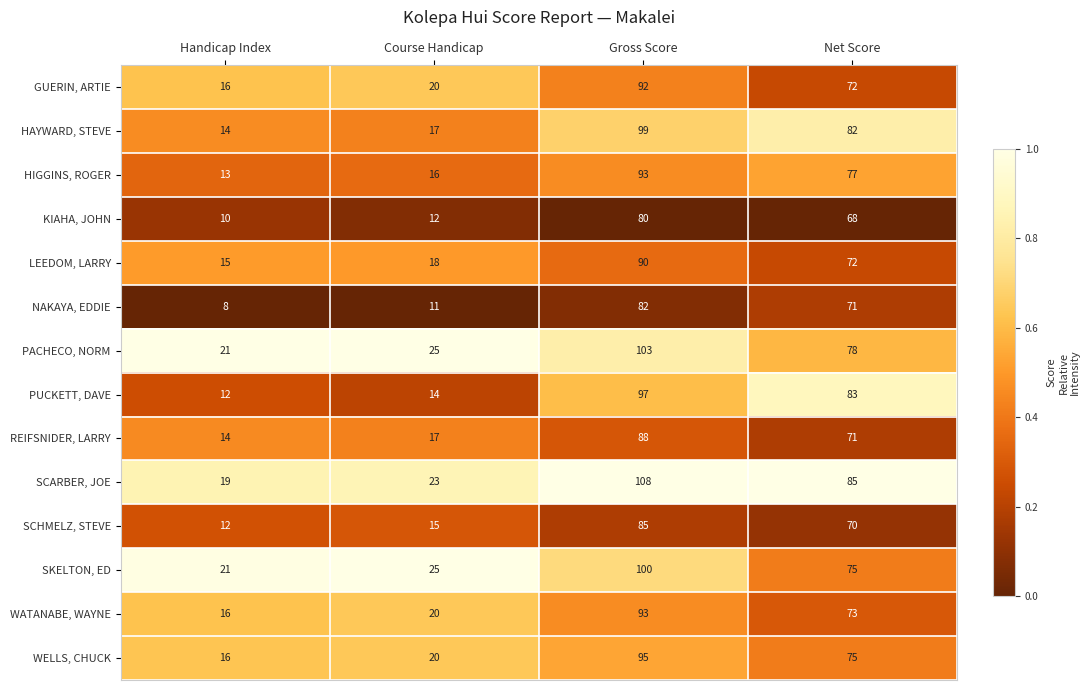

How many series are shown in this chart?

14